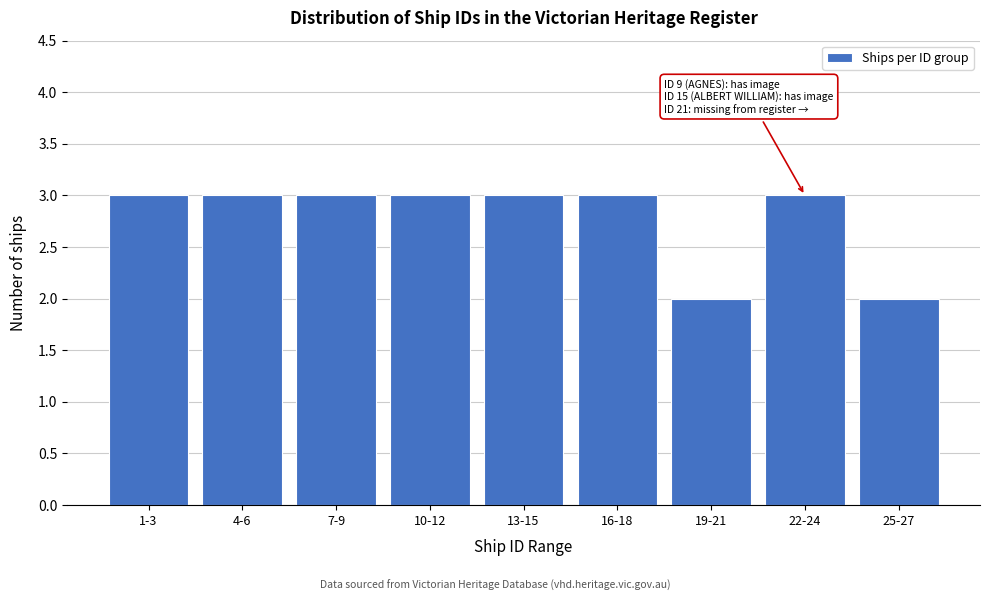

Reading right to left, extract all data points from this chart.

25-27=2	22-24=3	19-21=2	16-18=3	13-15=3	10-12=3	7-9=3	4-6=3	1-3=3